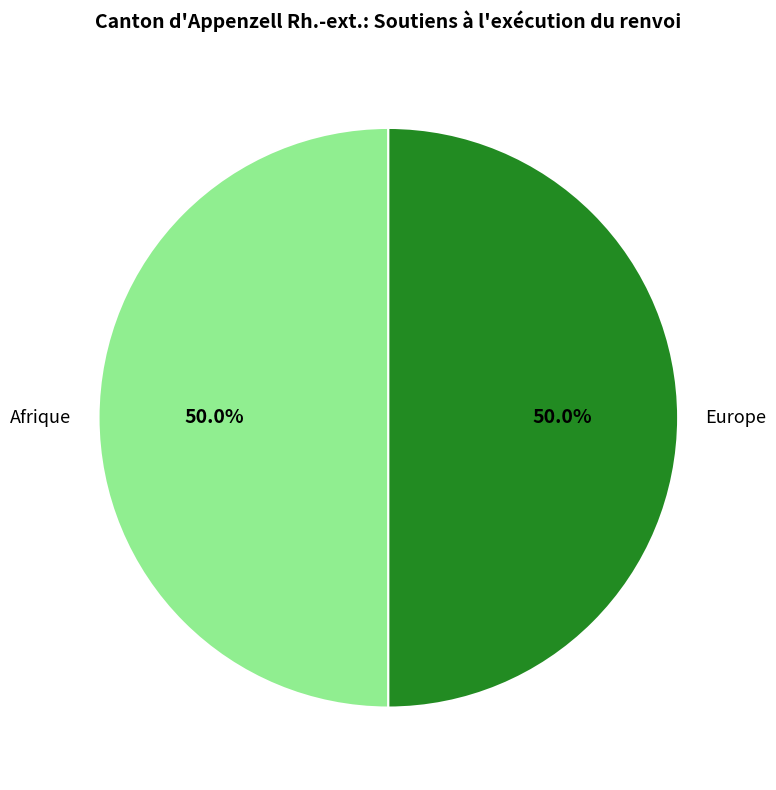

How much of the chart is everything except Europe?

50.0%